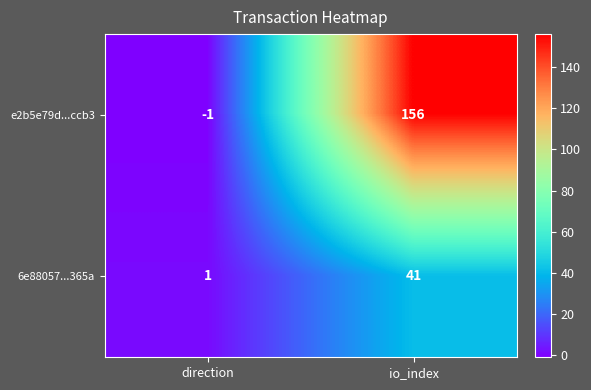

At direction, list the series in order from smallest to largest.

e2b5e79d...ccb3, 6e88057...365a